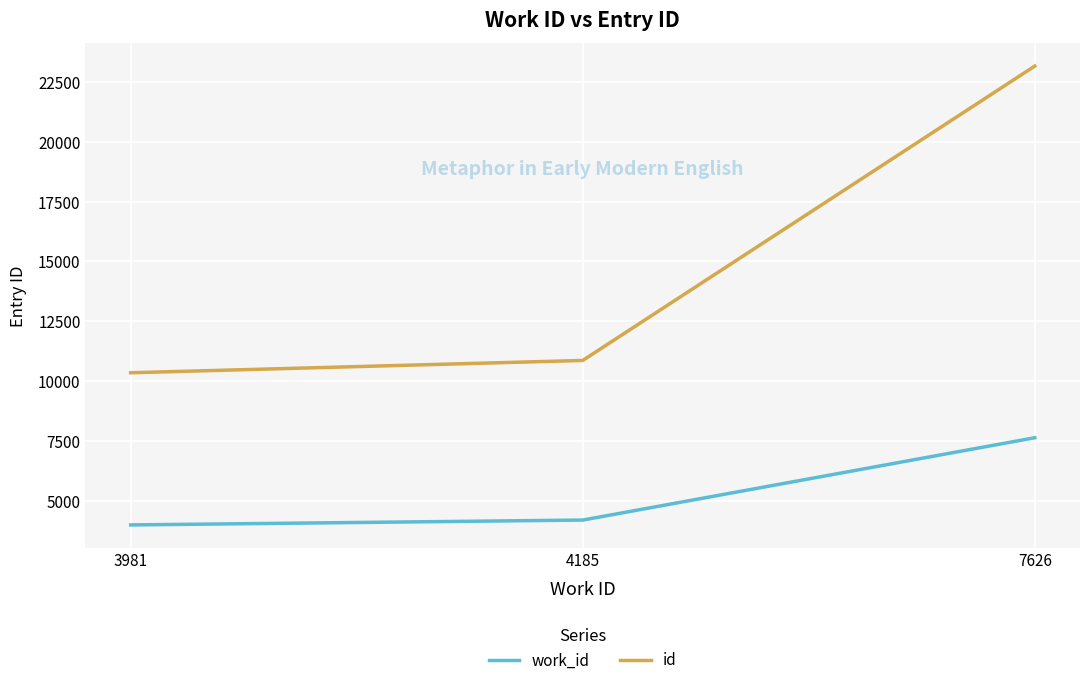

Rank the series by their maximum value, from highest to lowest.

id, work_id